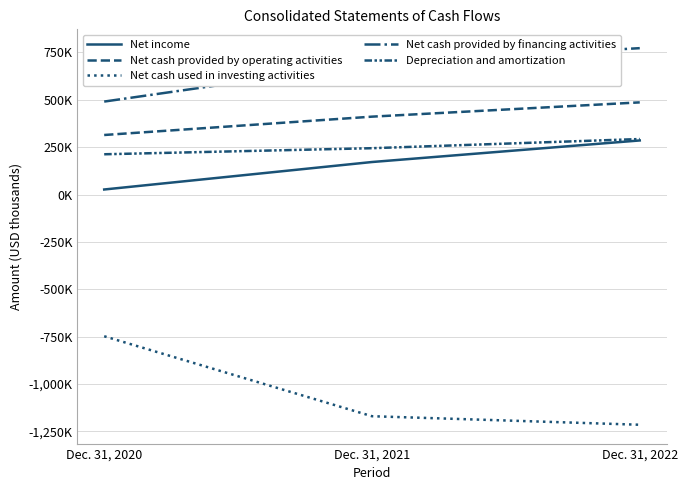

Does the chart have visible grid lines?

Yes